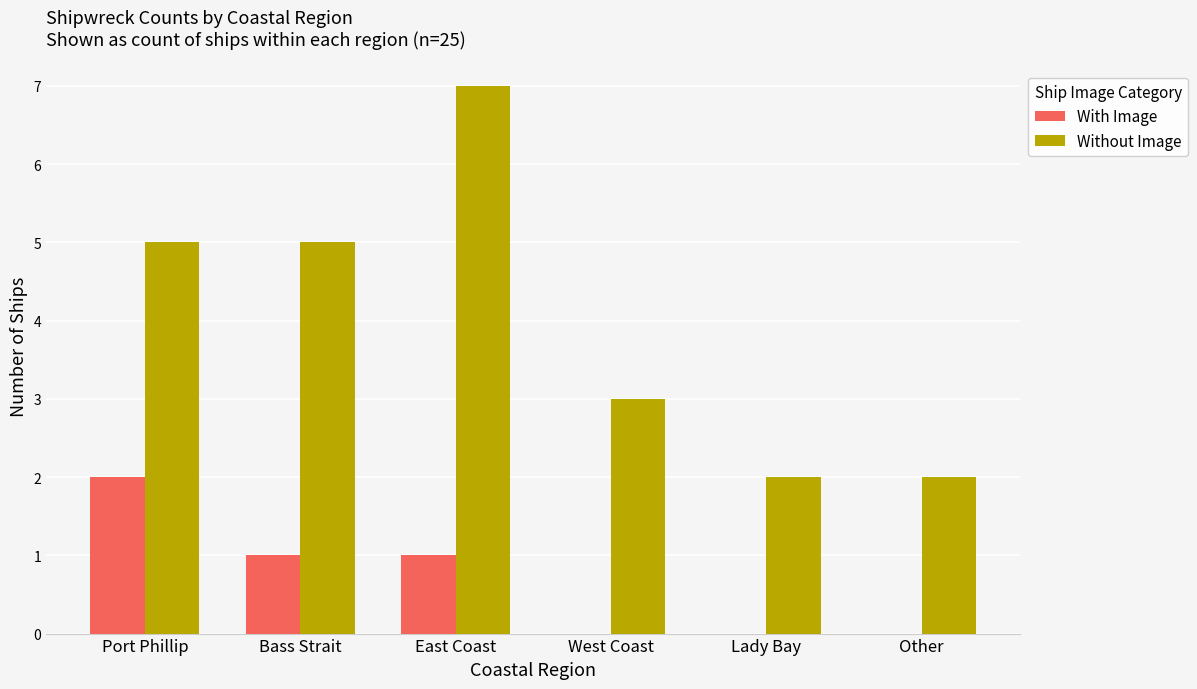

Which series changed the most between East Coast and Lady Bay?

Without Image